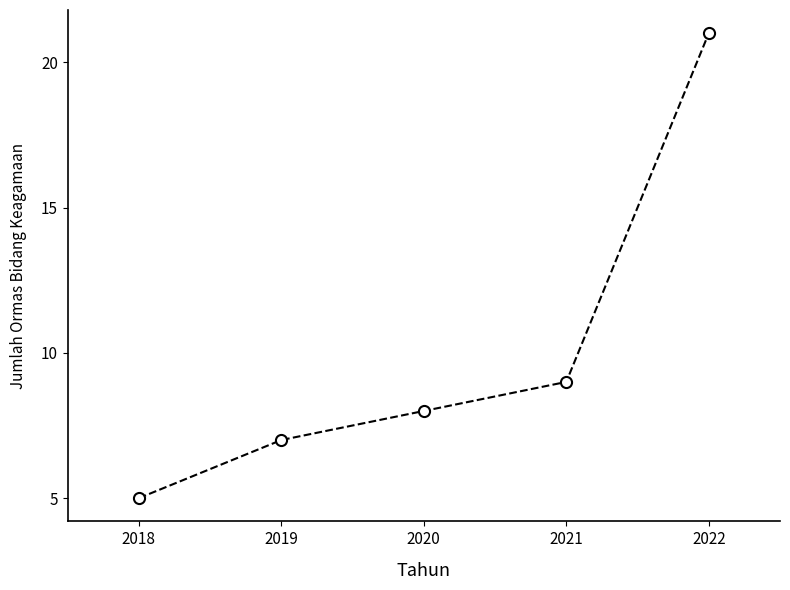

The chart shows a value of 4 at 2019. True or false?

False